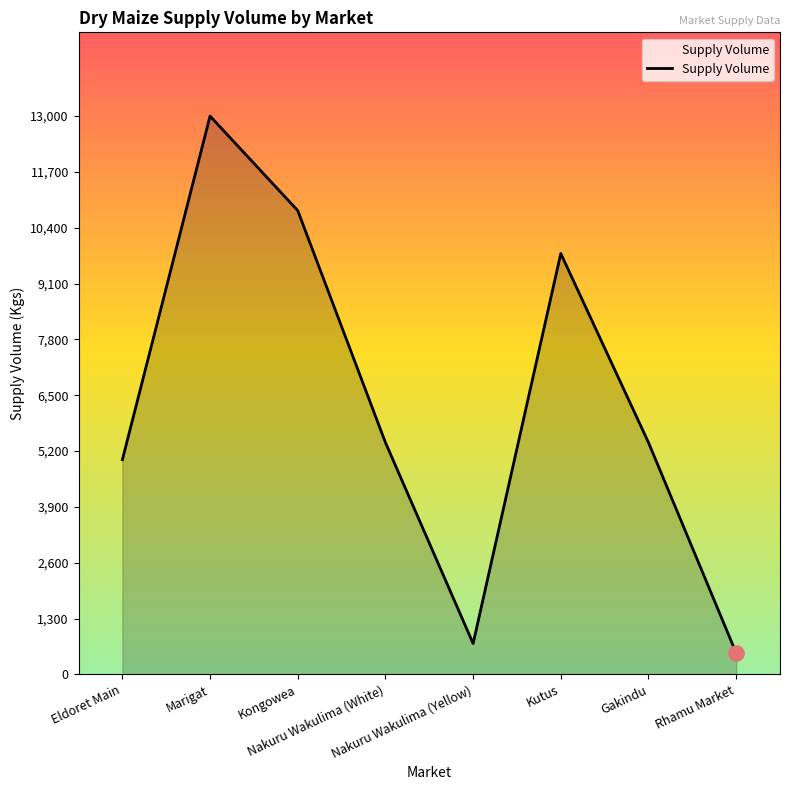

Approximately how many times larger is the value at Kongowea compared to Marigat?

0.8